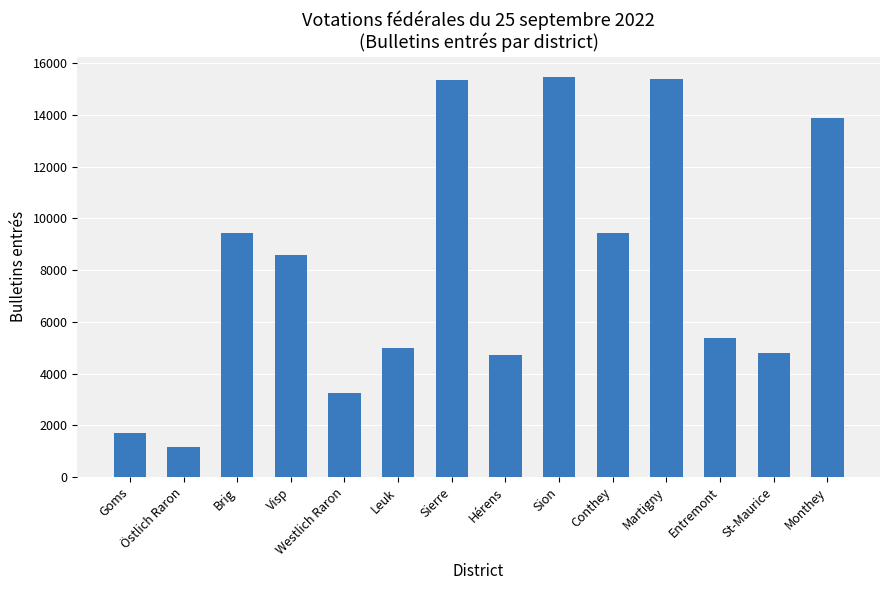

How many series are shown in this chart?

1